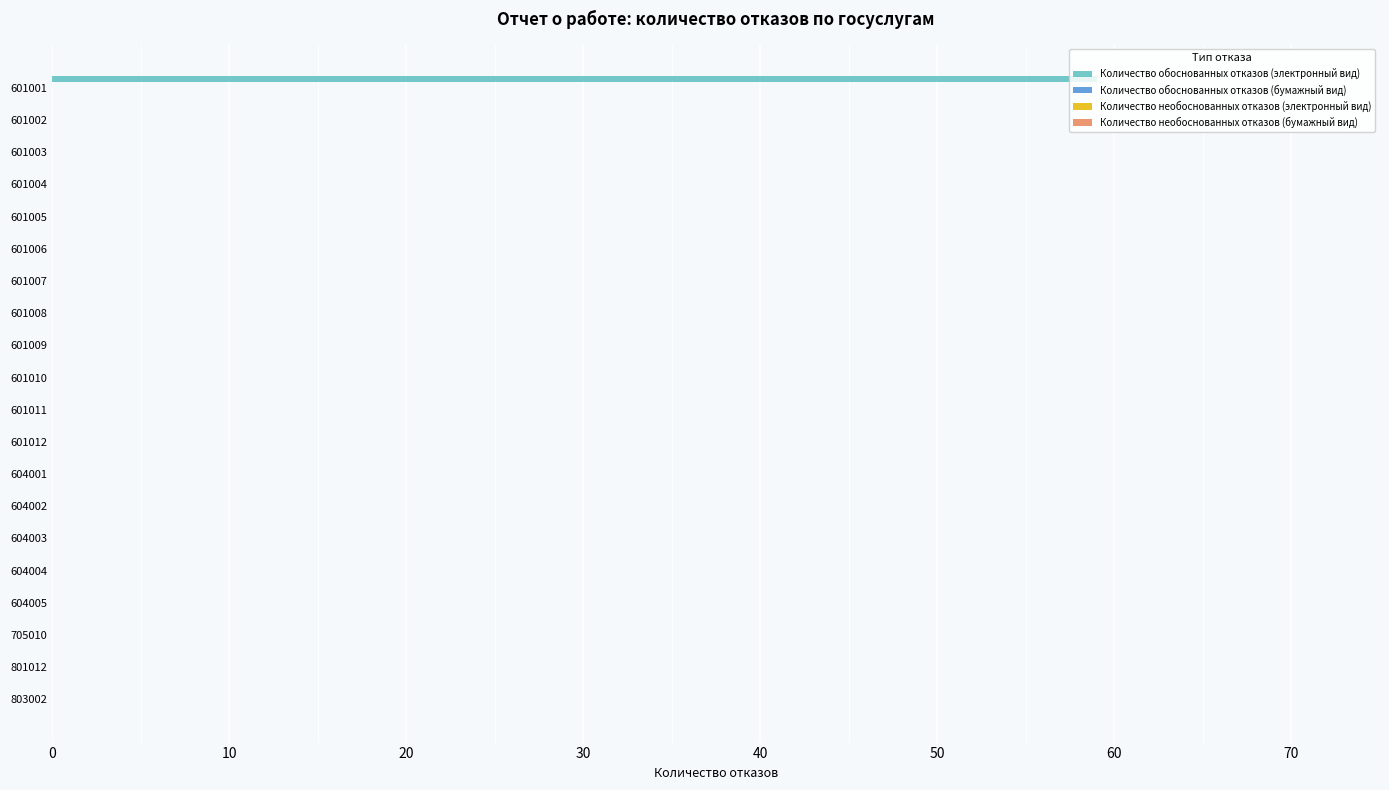

What is the sum of all values?

59